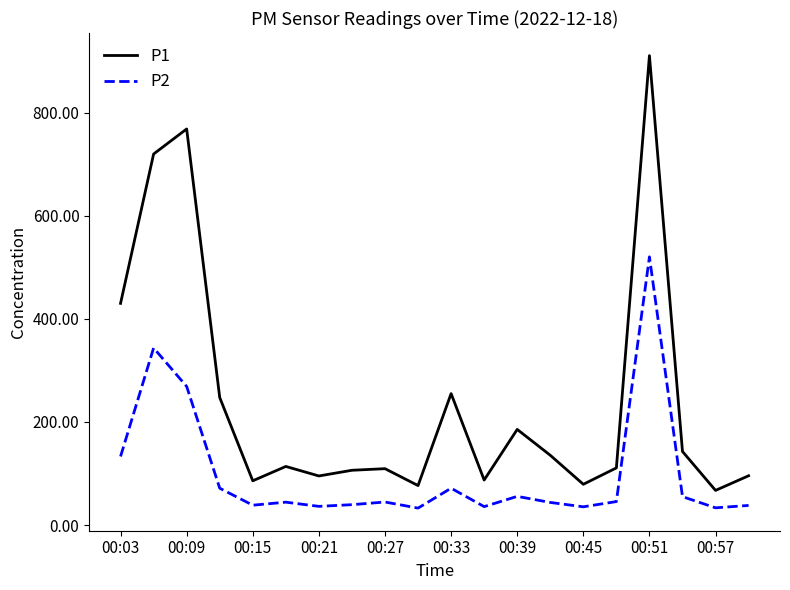

List the series in order of their peak value, highest first.

P1, P2